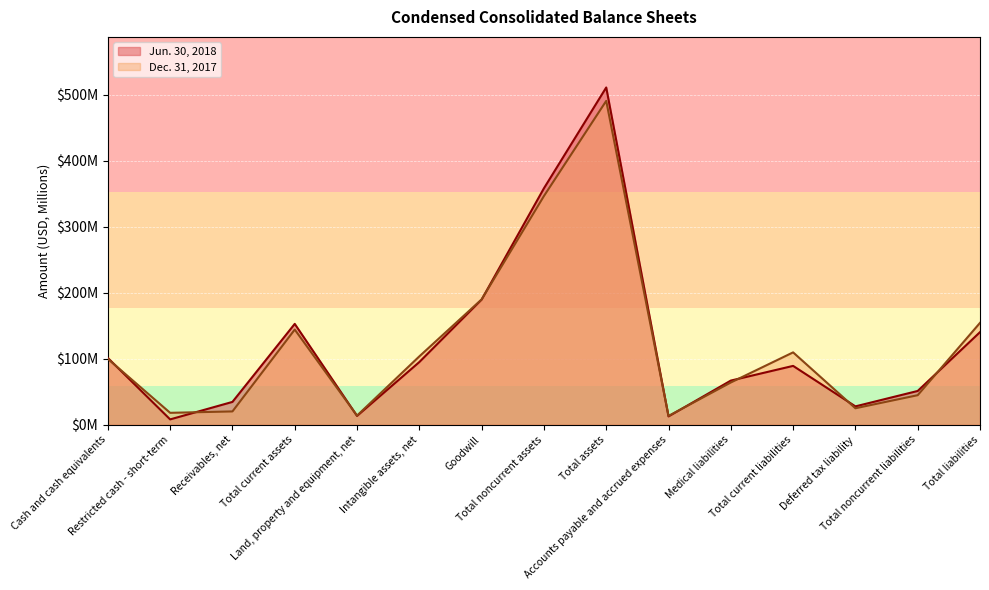

Is the value of Dec. 31, 2017 at Land, property and equipment, net greater than the value of Jun. 30, 2018 at Accounts payable and accrued expenses?

Yes